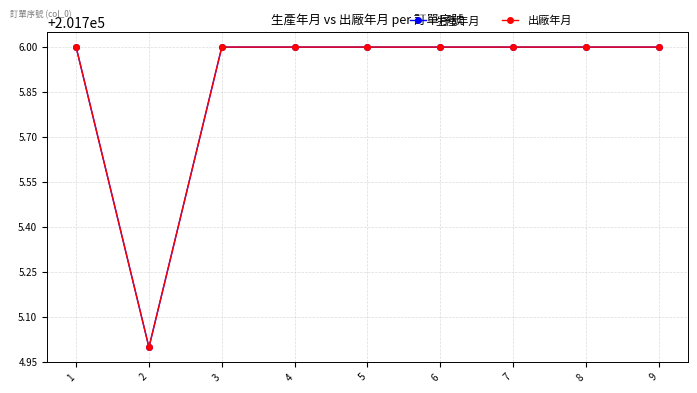

What is the value of the 生產年月 point at the 3rd from the left?

201706